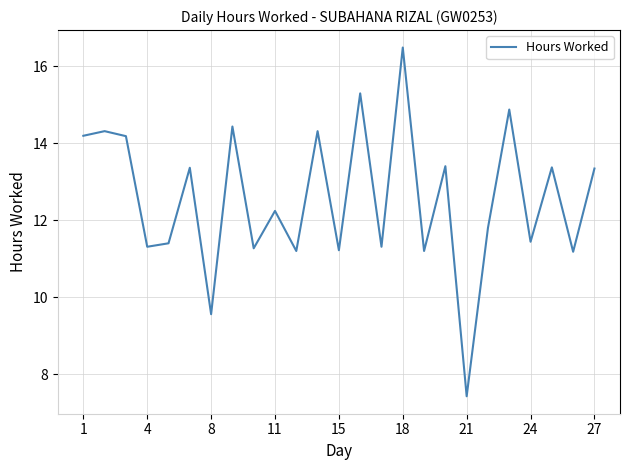

What is the maximum value shown in the chart?

16.5